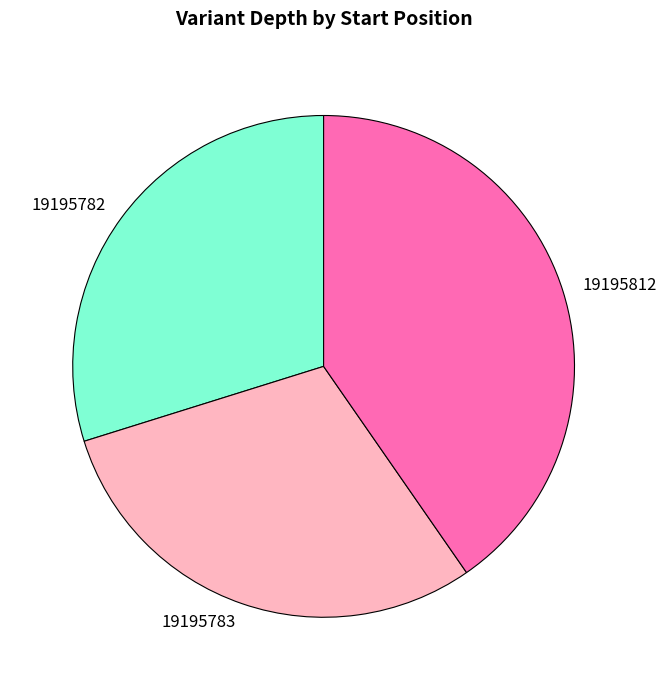

Between 19195812 and 19195782, which is larger?

19195812